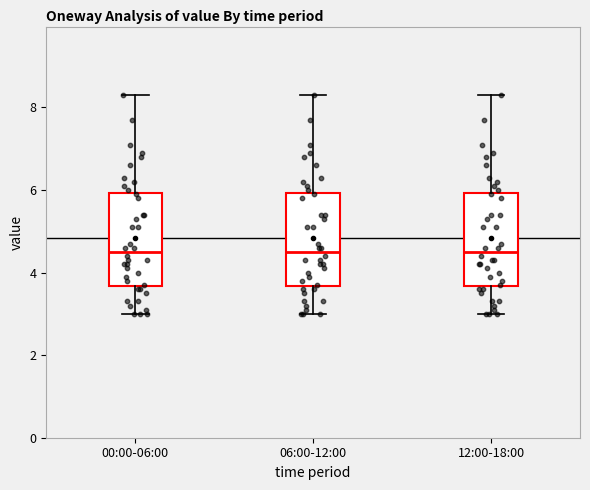

Reading left to right, transcribe this box plot: for each box, give where its median line is, the range the box spans, and where its two whiskers end, as read against the y-axis. The values are not printed on the chart, so give them approximately, as read against the axis.

00:00-06:00: median 4.6, box 3.6 to 6.0, whiskers 3.0 to 8.4
06:00-12:00: median 4.6, box 3.6 to 6.0, whiskers 3.0 to 8.4
12:00-18:00: median 4.6, box 3.6 to 6.0, whiskers 3.0 to 8.4